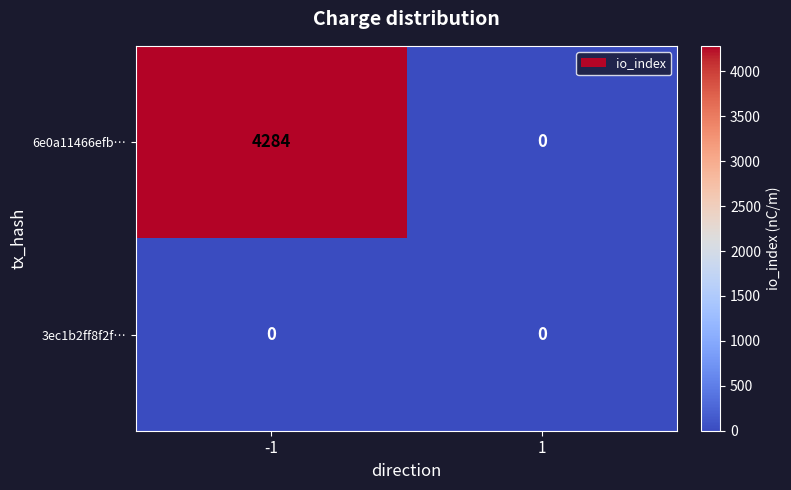

Reading right to left, list all the values displayed in this chart.

6e0a11466efb…: 1=0	-1=4284
3ec1b2ff8f2f…: 1=0	-1=0